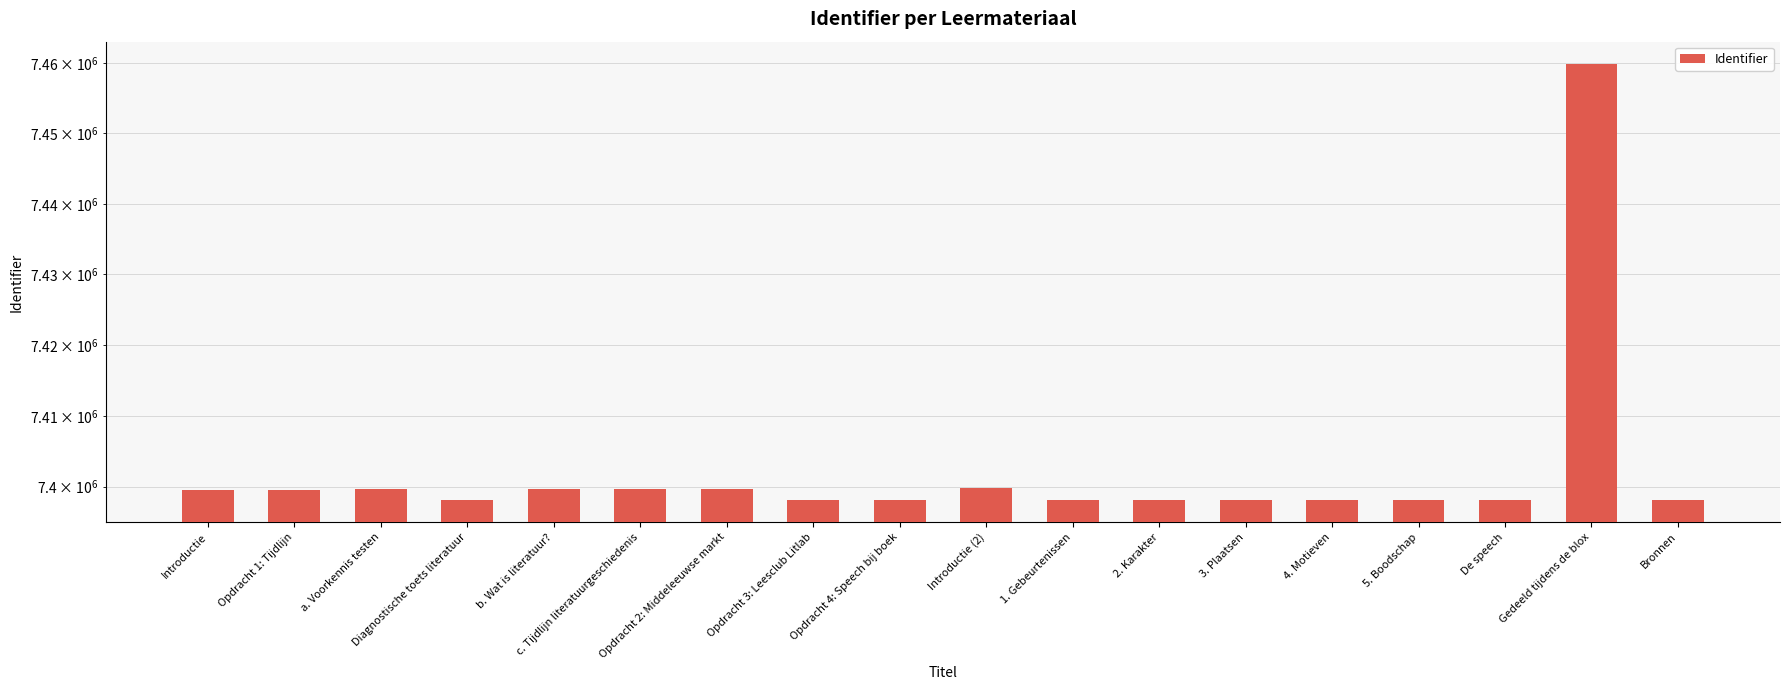

Read the value at De speech, to the nearest 100.

7398100